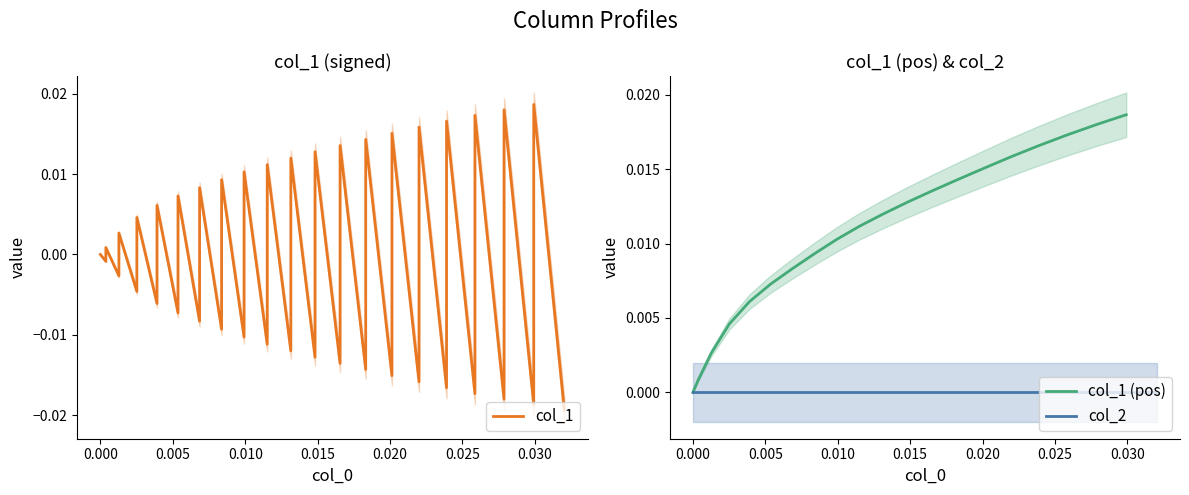

Which series has the largest range (max minus min)?

col_1